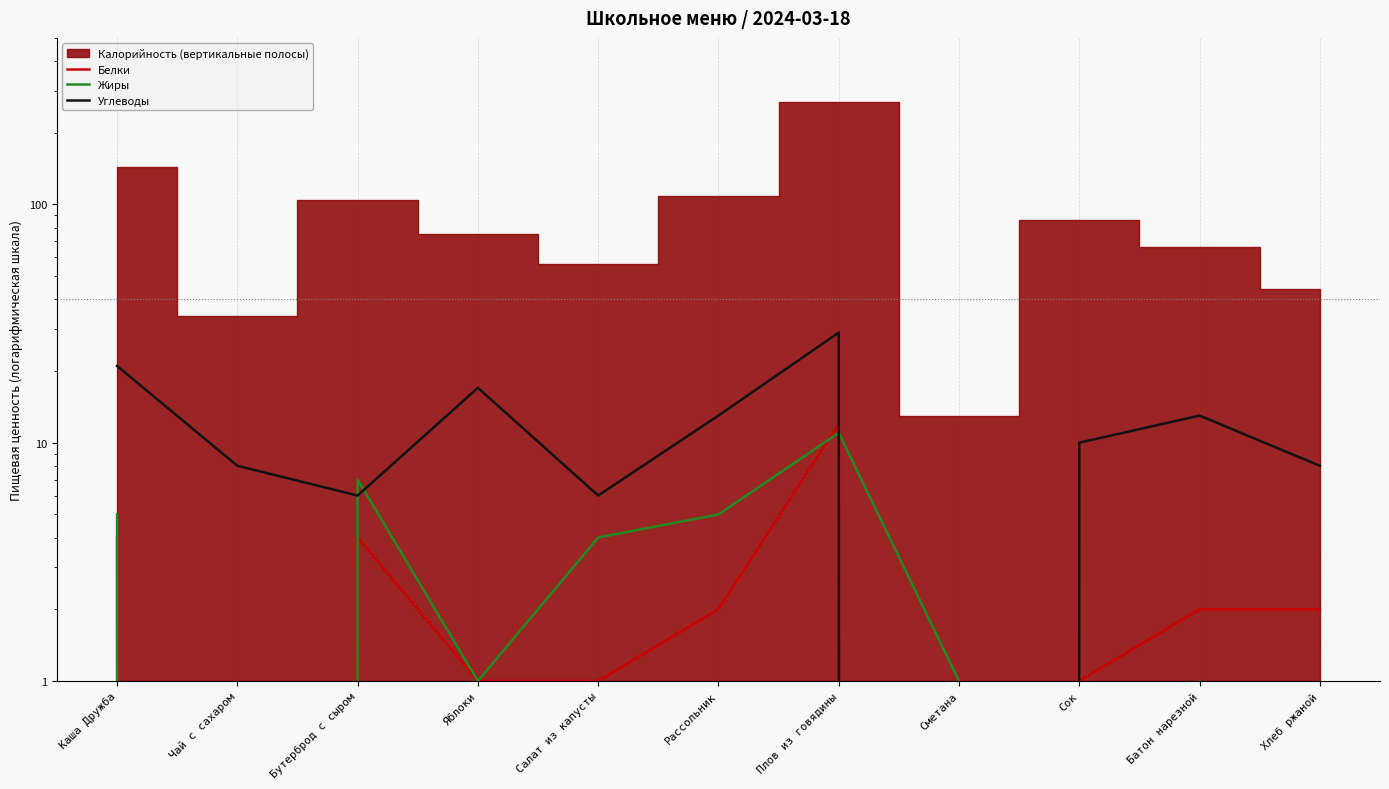

What is the greatest value displayed?

29